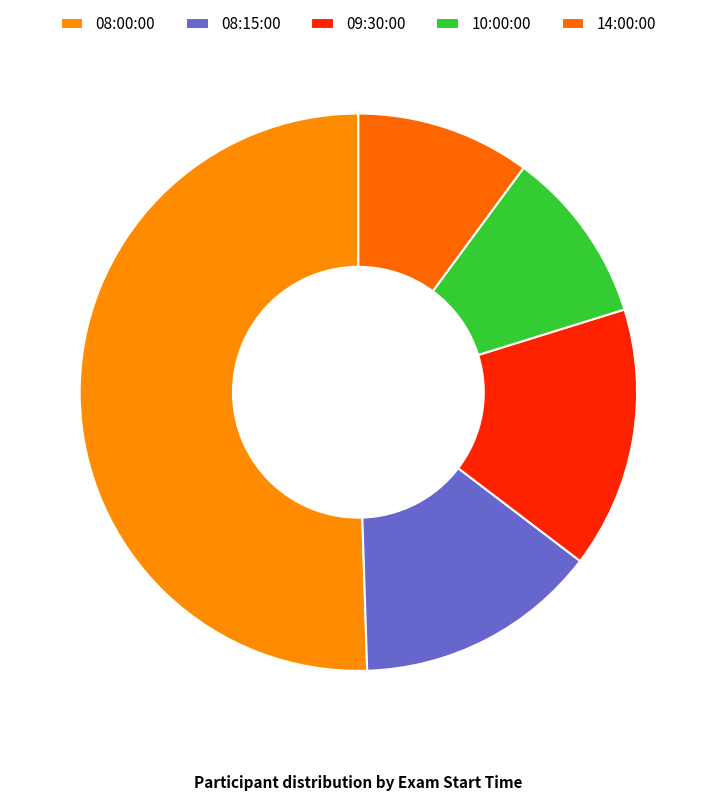

What is the largest slice in the pie chart?

08:00:00